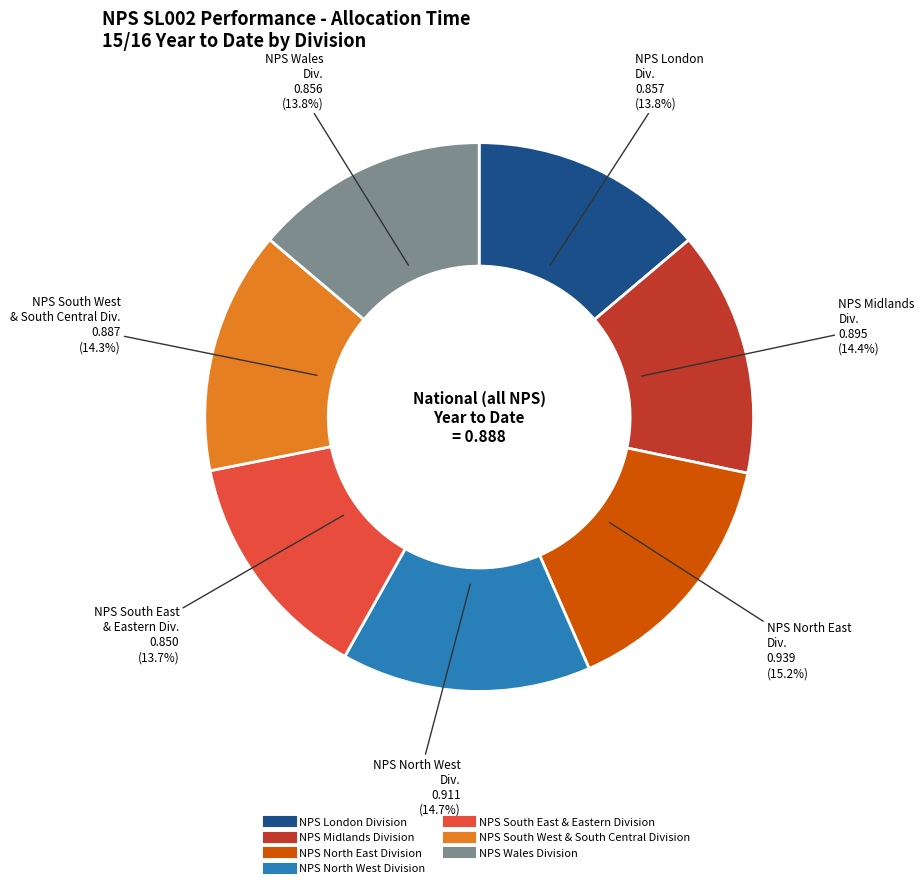

True or false: NPS London Division accounts for 14% of the total.

True